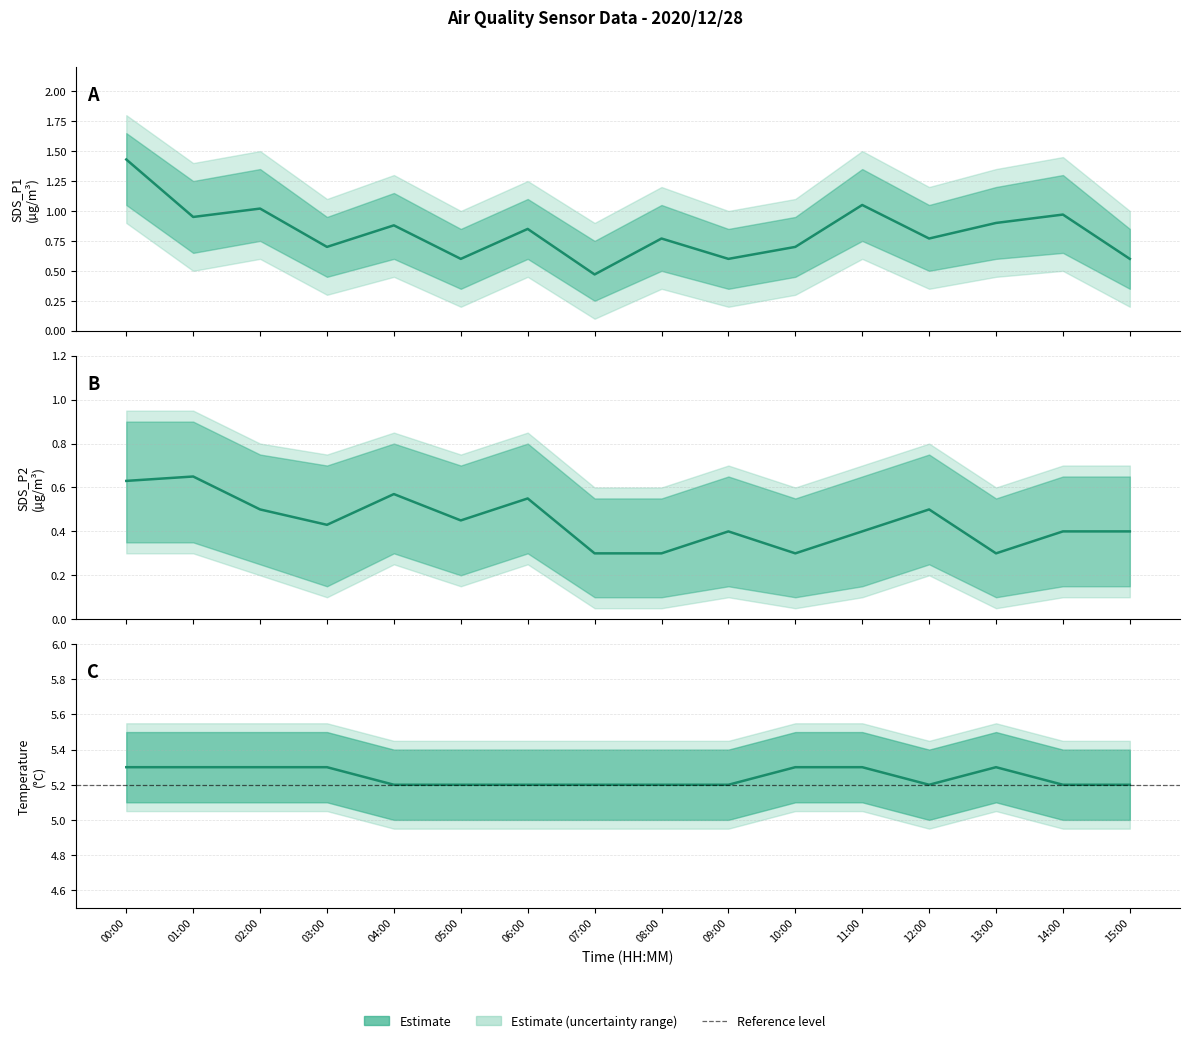

What is the difference between the highest and lowest values at 05:00?

4.8